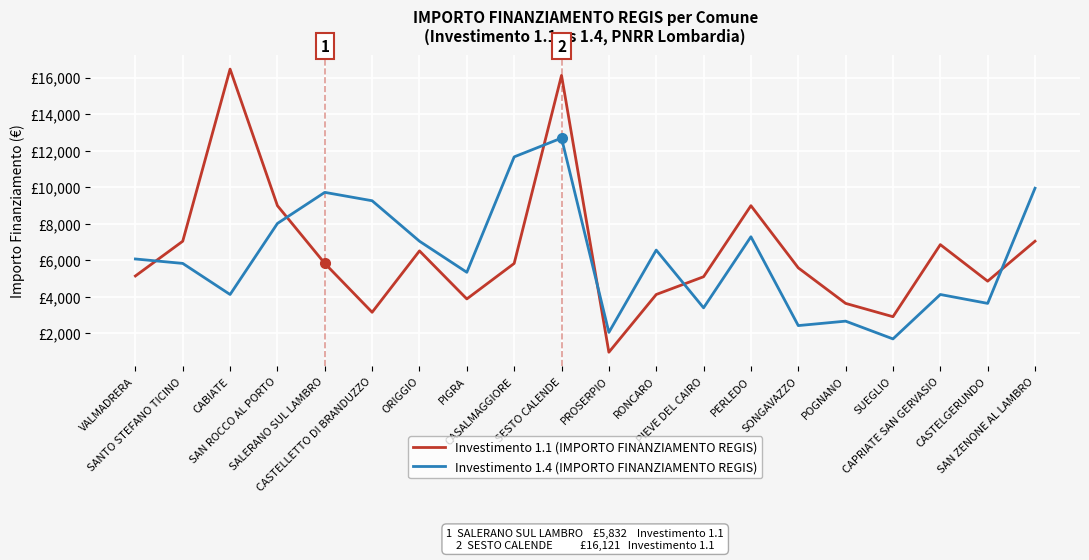

What is the lowest value of the Investimento 1.1 (IMPORTO FINANZIAMENTO REGIS) series?

972